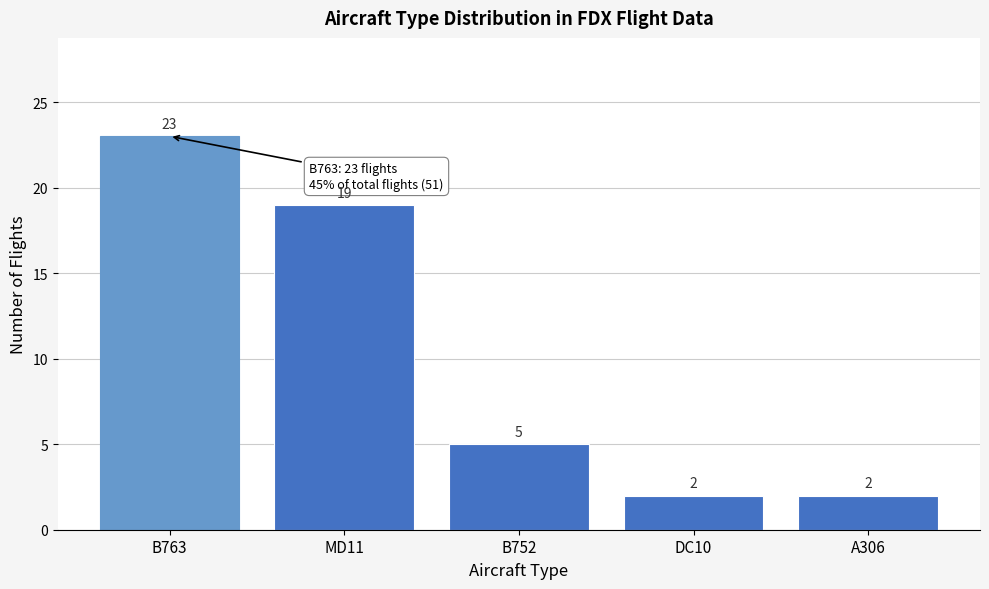

Reading right to left, what are all the values shown in this chart?

2	2	5	19	23